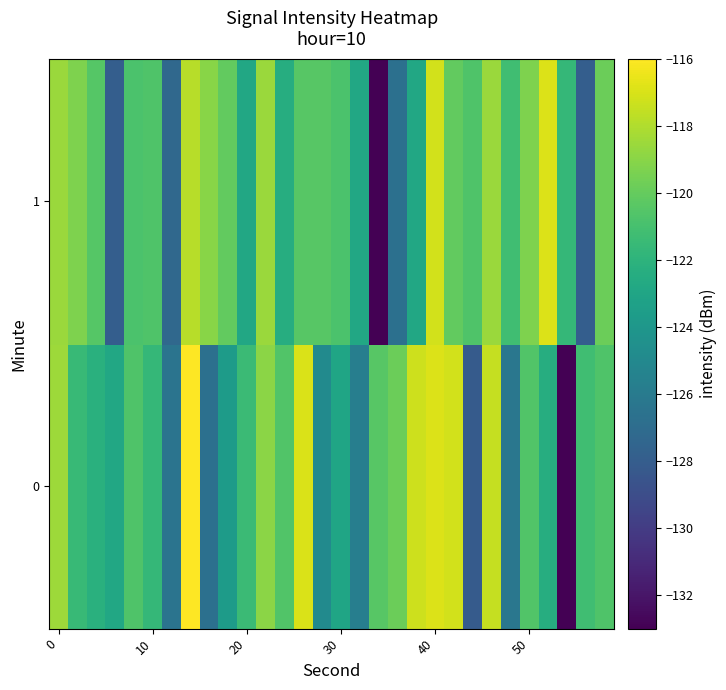

Rank the series by their maximum value, from lowest to highest.

row_1, row_0